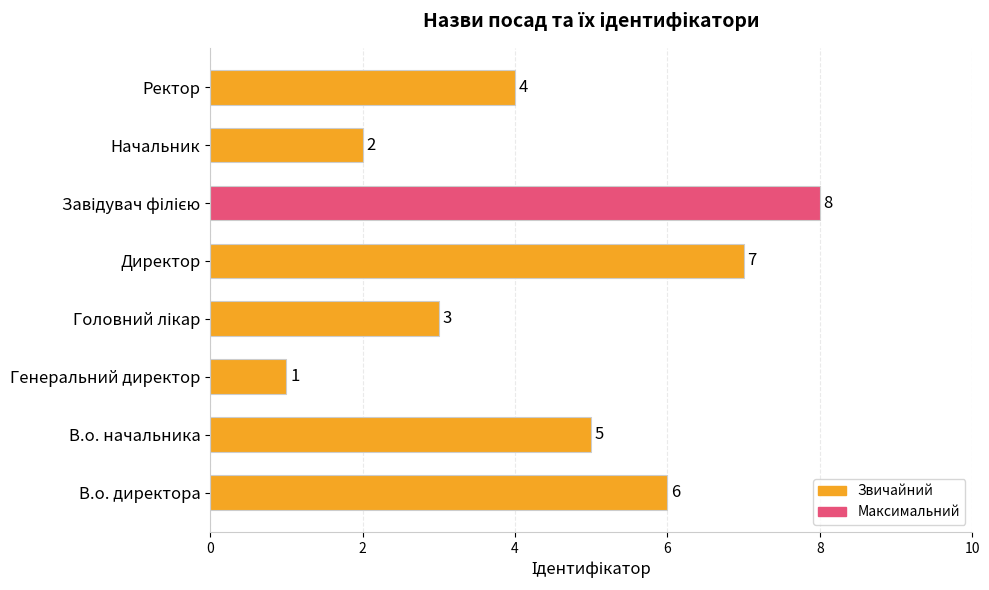

What is the difference between the second highest and minimum values?

6